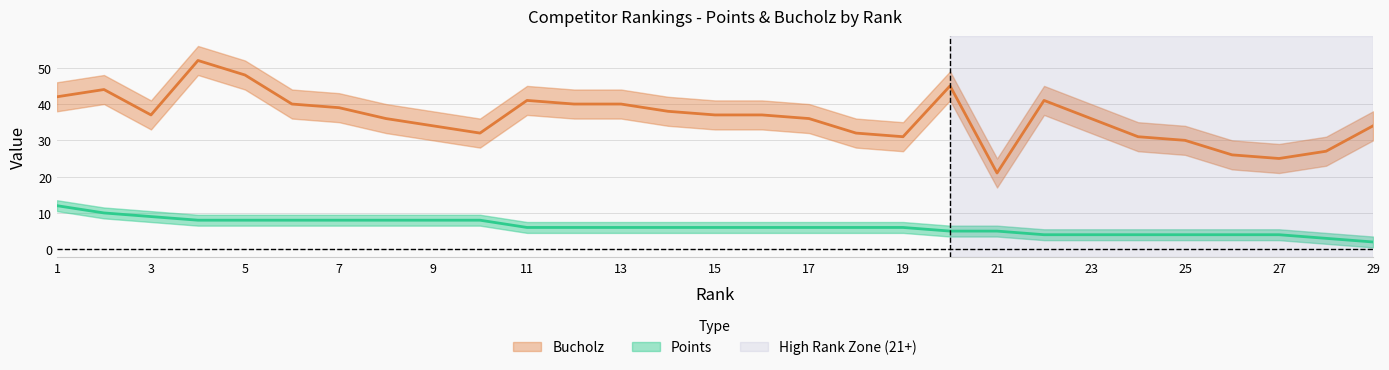

Is it true that Bucholz equals 49 at 15?

False